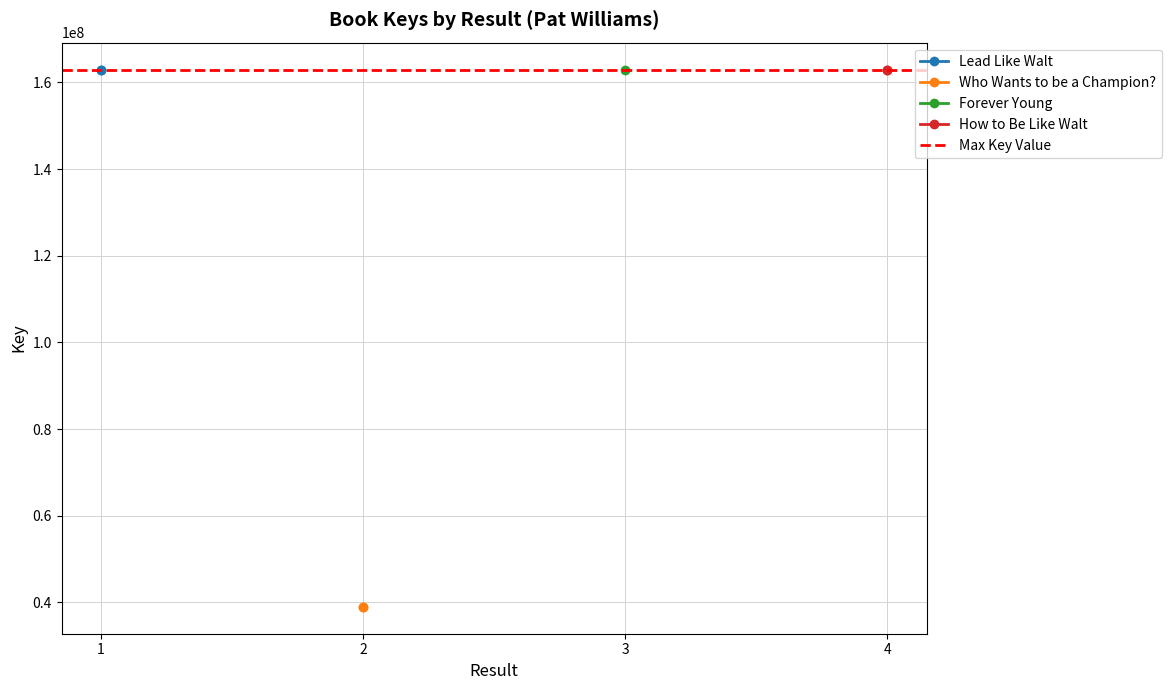

Between 1 and 2, which series saw the biggest shift?

Lead Like Walt